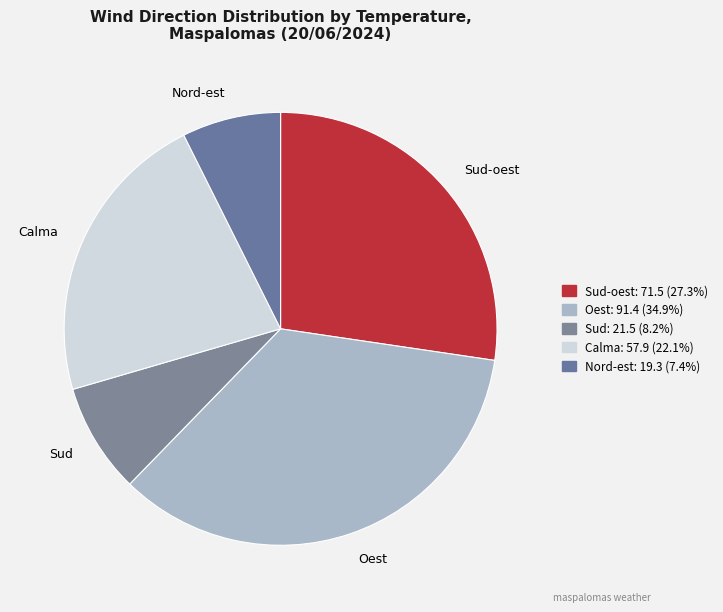

The Sud-oest slice represents 16% of the pie. True or false?

False